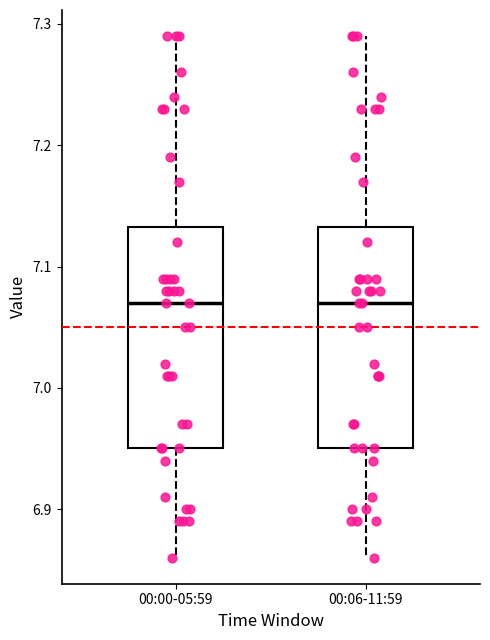

Reading left to right, transcribe this box plot: for each box, give where its median line is, the range the box spans, and where its two whiskers end, as read against the y-axis. The values are not printed on the chart, so give them approximately, as read against the axis.

00:00-05:59: median 7.07, box 6.95 to 7.13, whiskers 6.86 to 7.29
00:06-11:59: median 7.07, box 6.95 to 7.13, whiskers 6.86 to 7.29